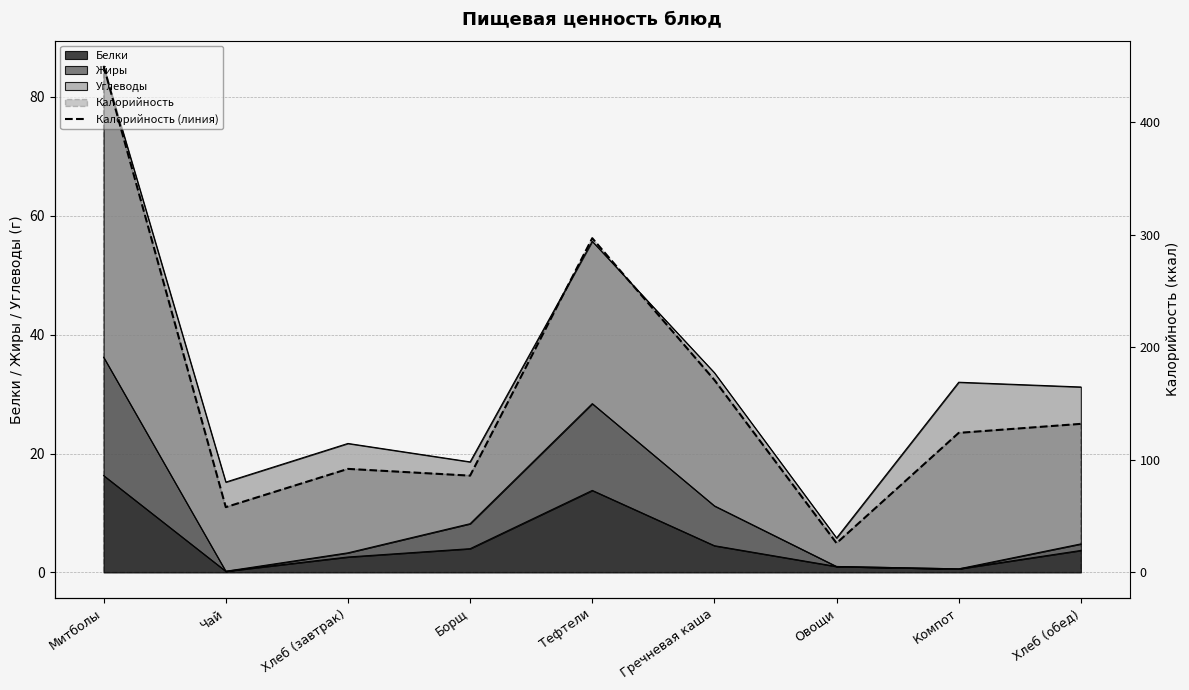

What is the value of the 1st point from the left?

450